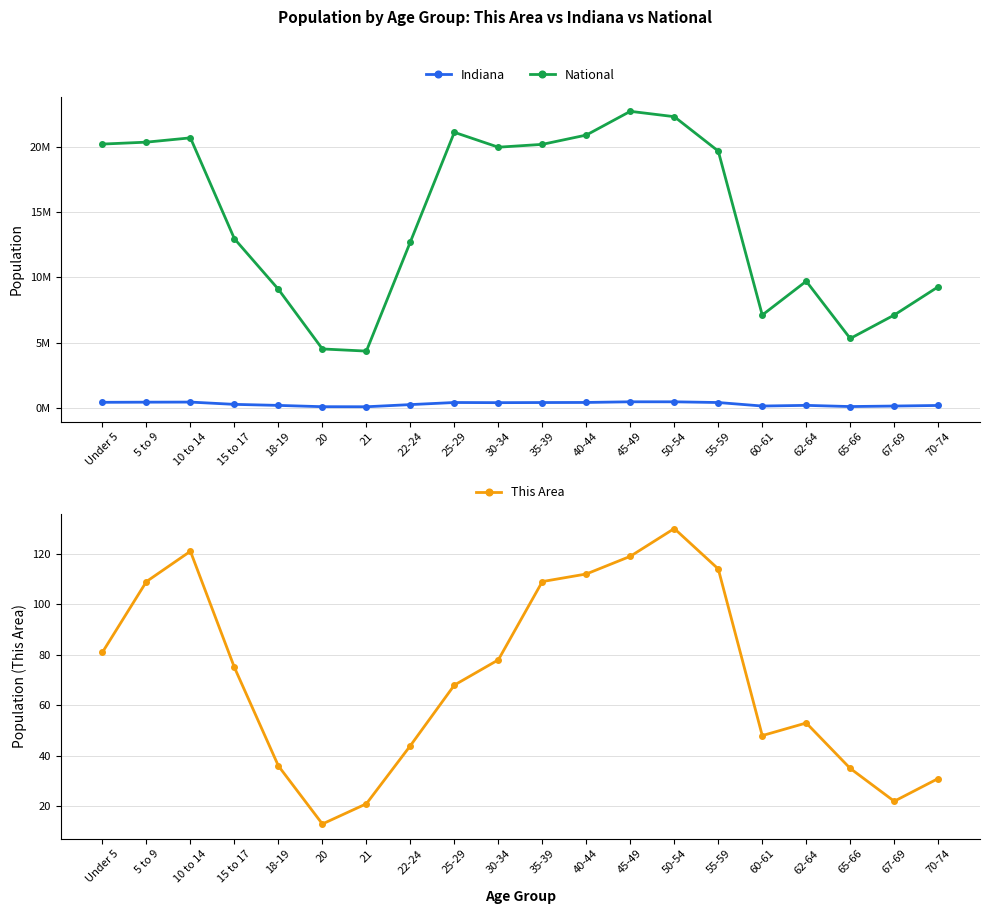

How many lines are shown in the chart?

3